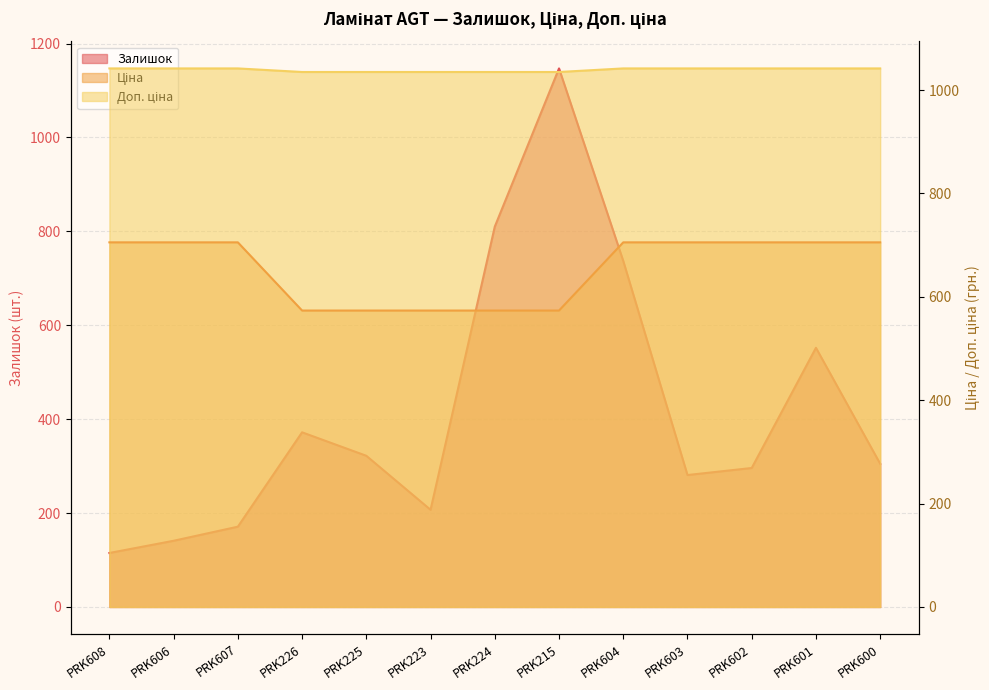

True or false: Доп. ціна has a value of 458.7 at PRK223.

False